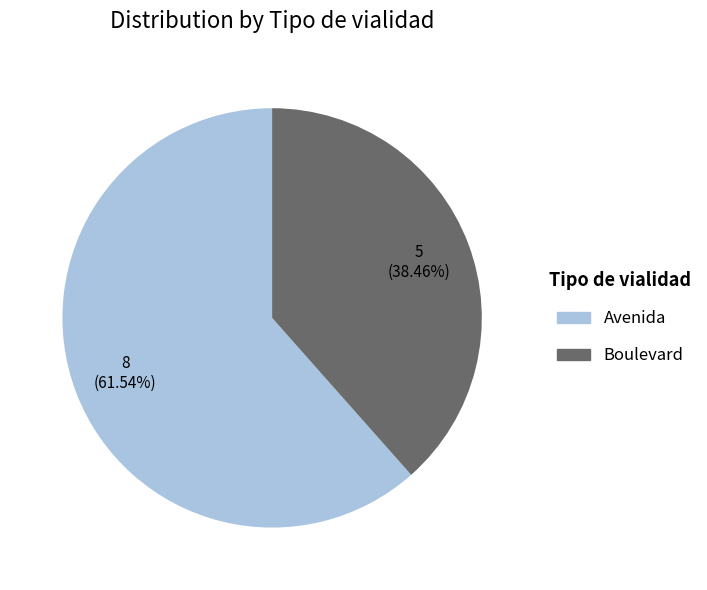

Rank the categories by value from highest to lowest.

Avenida, Boulevard